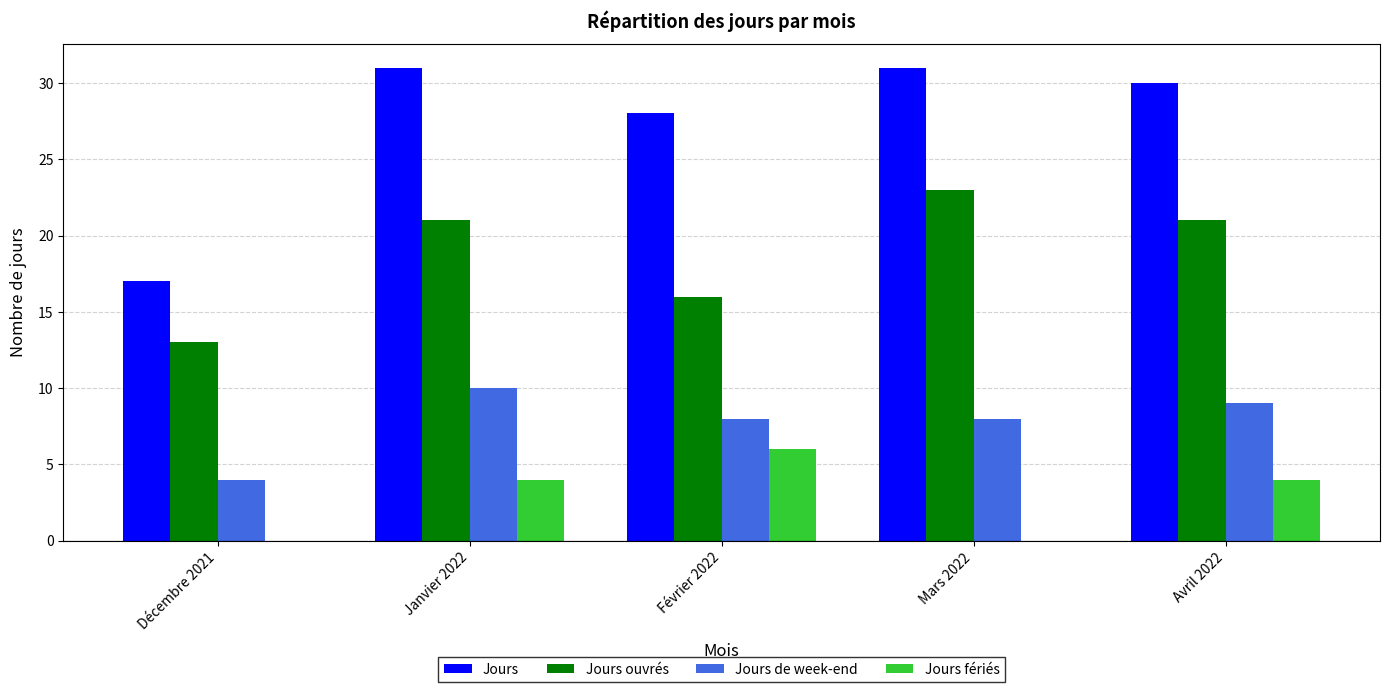

What is the total value across all series at Janvier 2022?

66